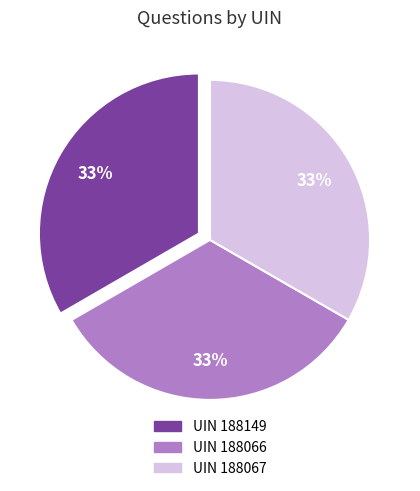

Does any single category account for the majority?

No